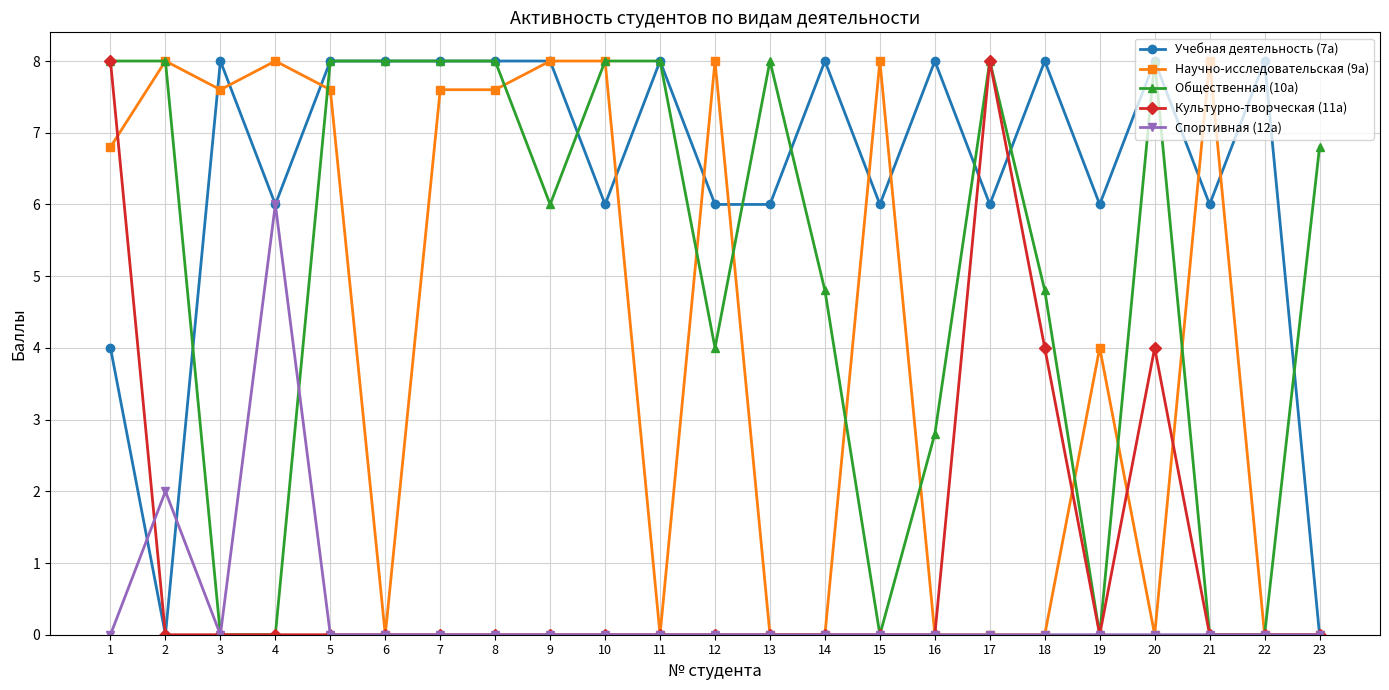

What is the maximum value shown in the chart?

8.0